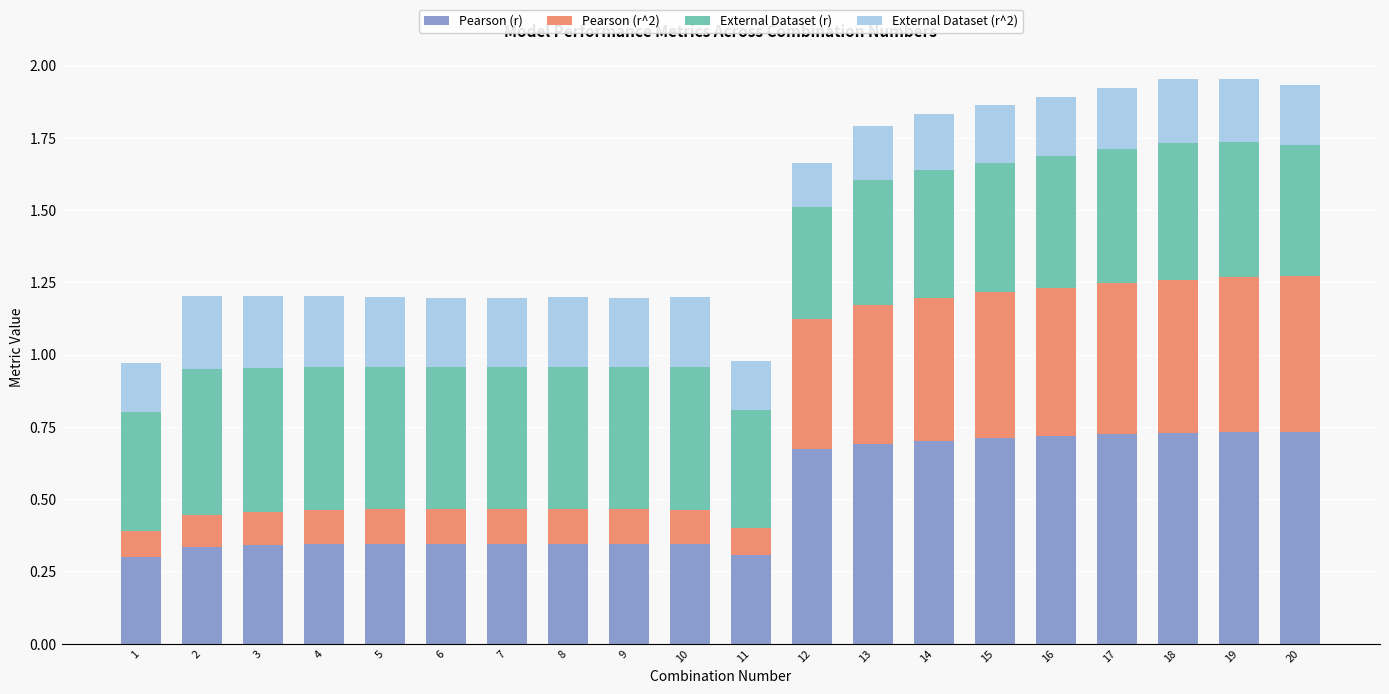

True or false: Pearson (r) has a value of 0.3 at 6.

True